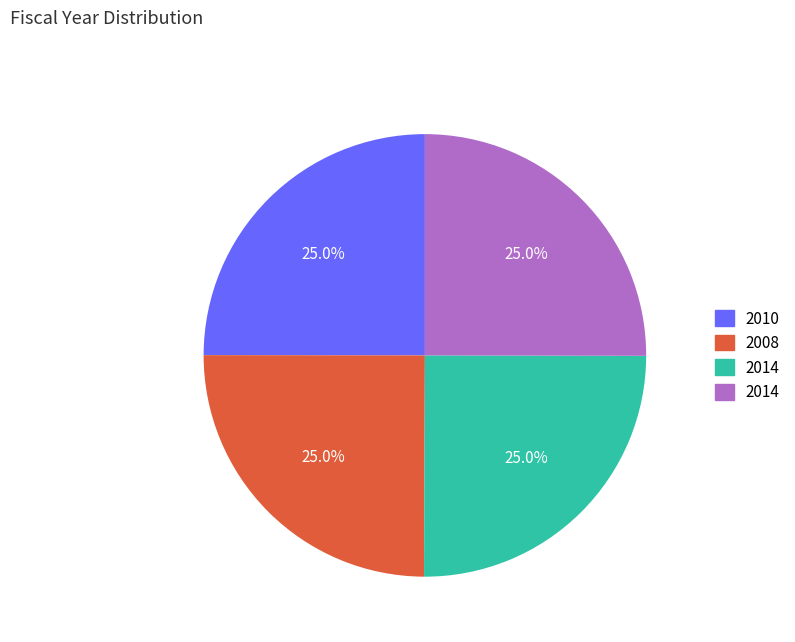

Does any single category account for the majority?

No